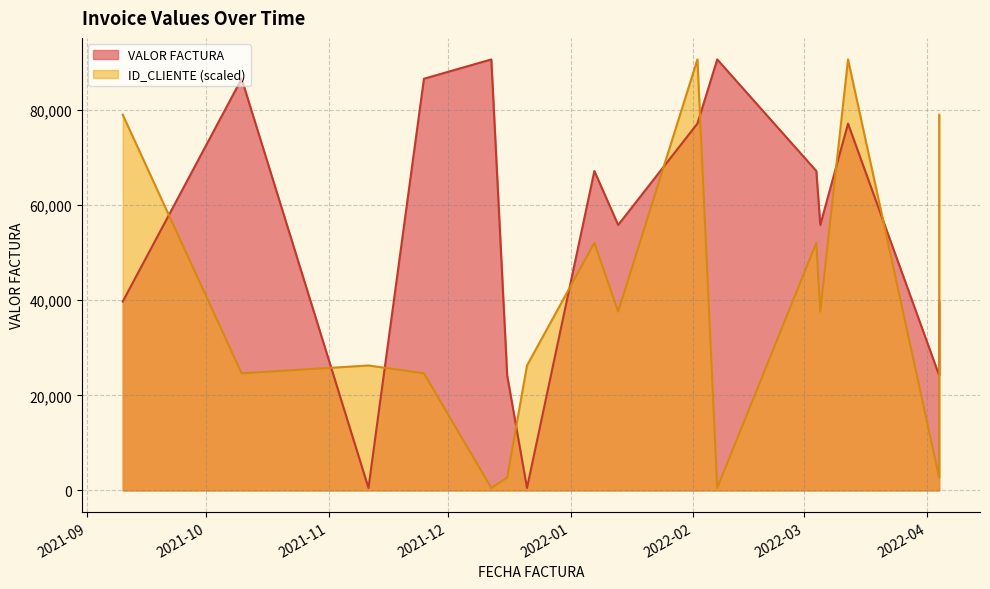

At which category is the sum across all series the highest?

2022-02-02